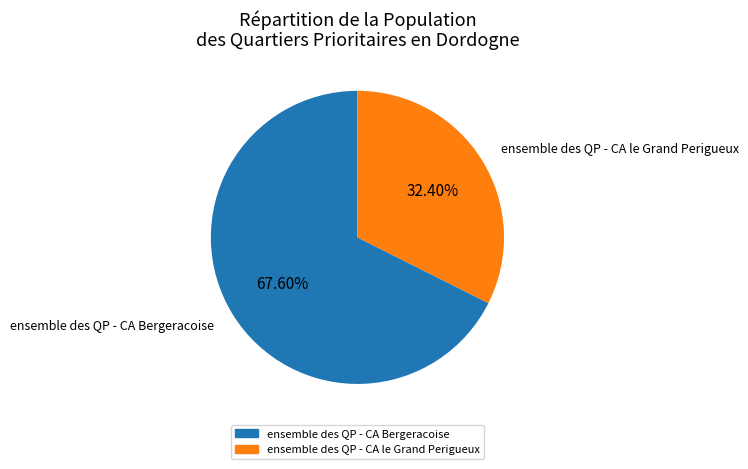

Which category has the smallest portion of the pie?

ensemble des QP - CA le Grand Perigueux